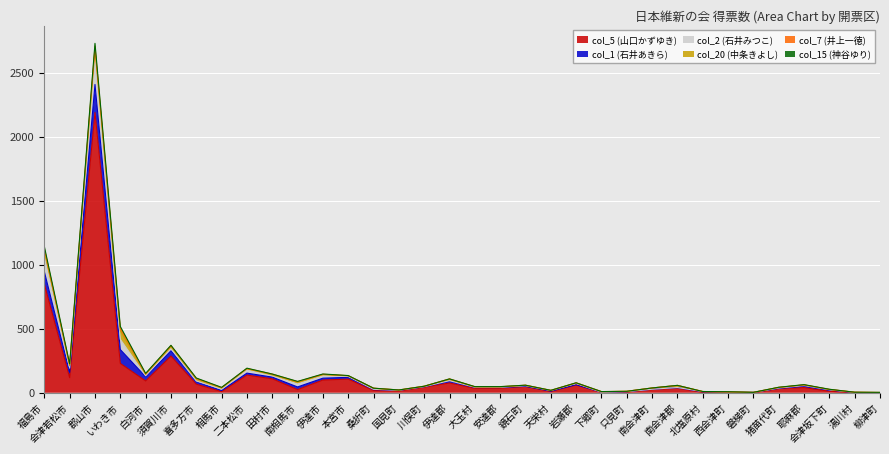

Where do col_1 (石井あきら) and col_15 (神谷ゆり) first cross each other?

湯川村 and 柳津町